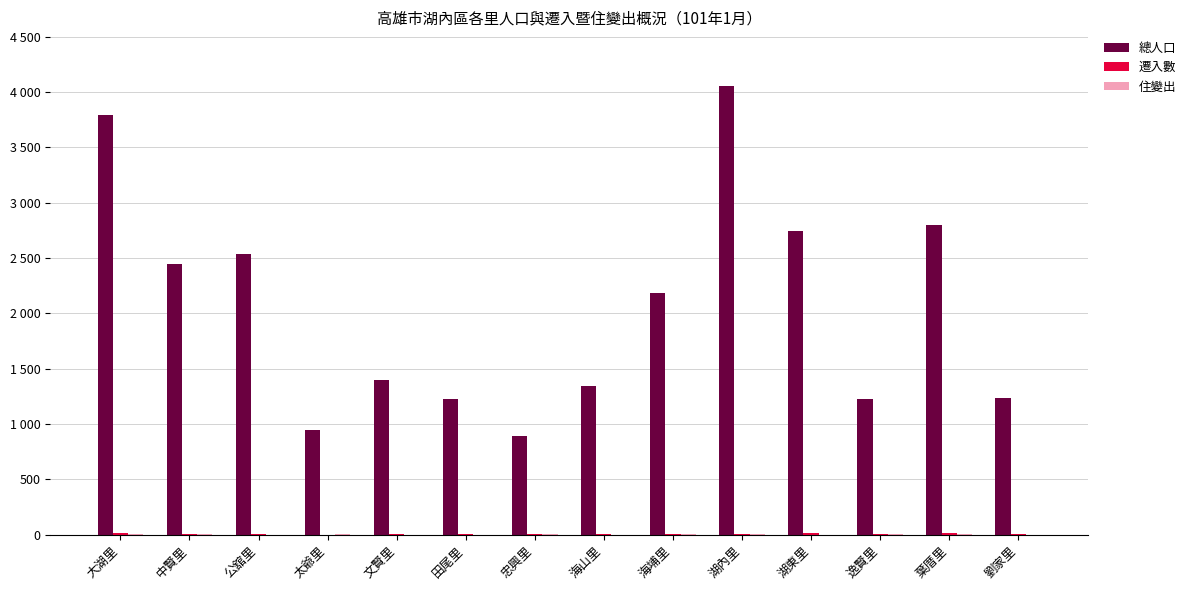

Does the chart contain stacked bars?

No